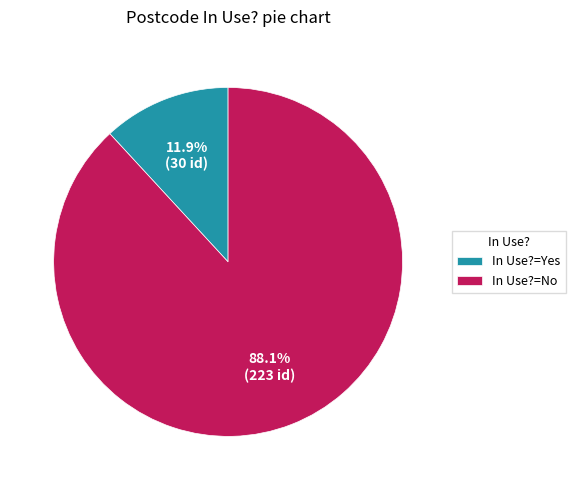

Is there any slice that represents more than half of the pie?

Yes